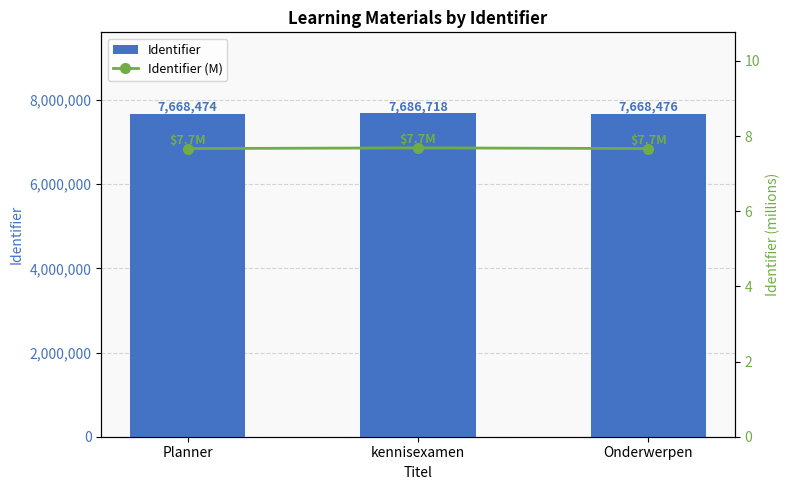

Is the value of Identifier (M) at Planner greater than the value of Identifier at Planner?

No